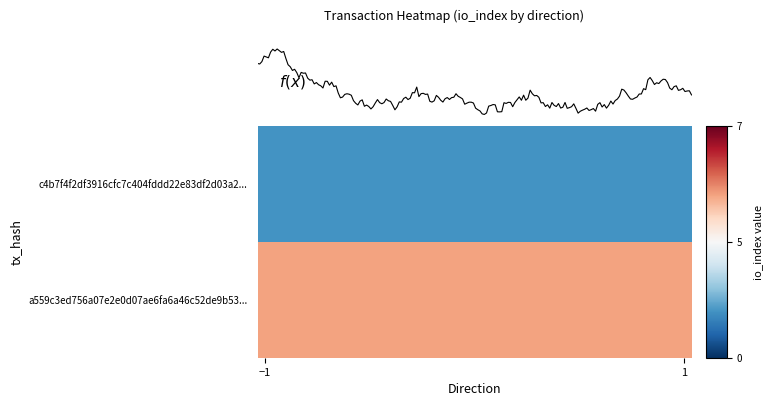

List the series in order of their peak value, lowest first.

c4b7f4f2df3916cfc7c404fddd22e83df2d03a2..., a559c3ed756a07e2e0d07ae6fa6a46c52de9b53...